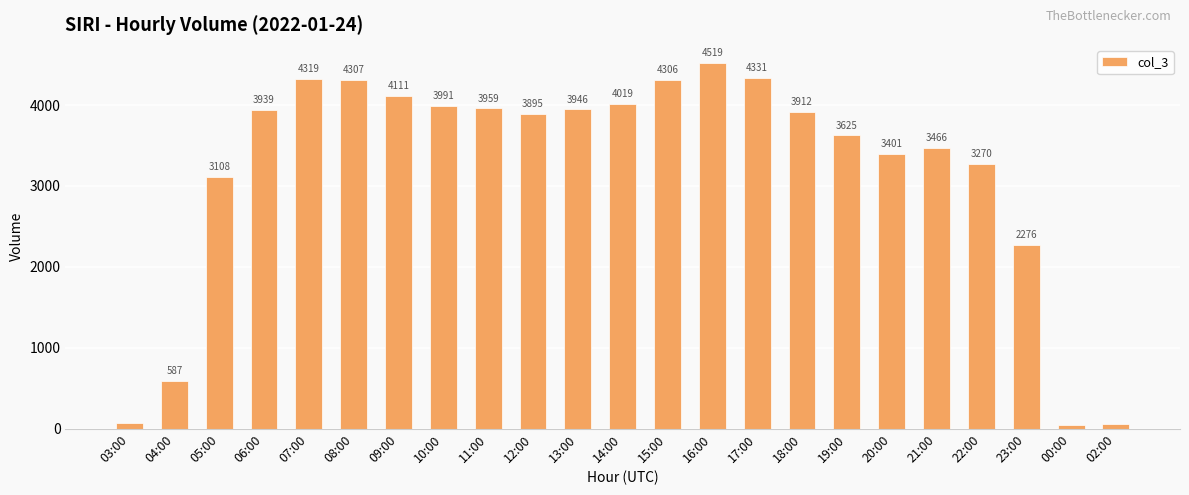

What is the label of the 3rd bar from the left?

05:00